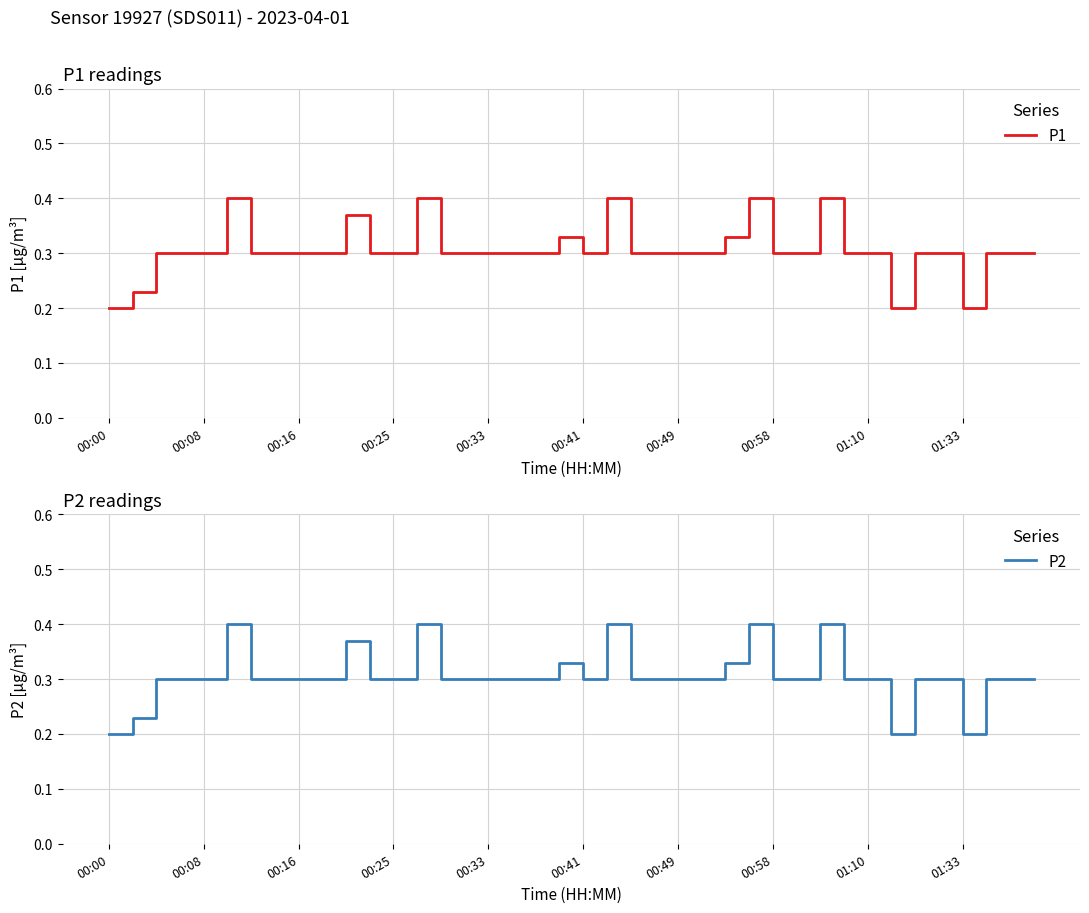

At 00:49, list the series in order from largest to smallest.

P1, P2